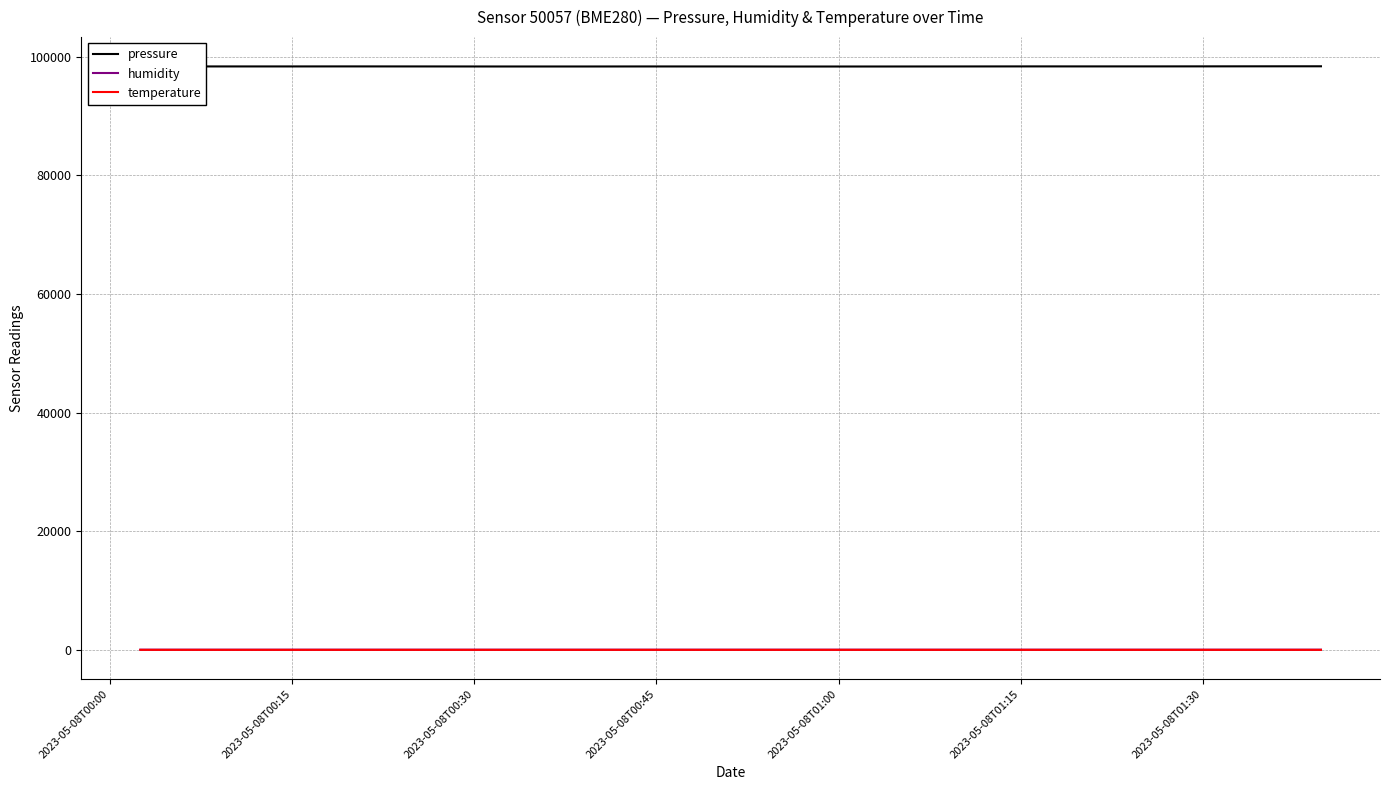

What is the maximum value shown in the chart?

98365.9